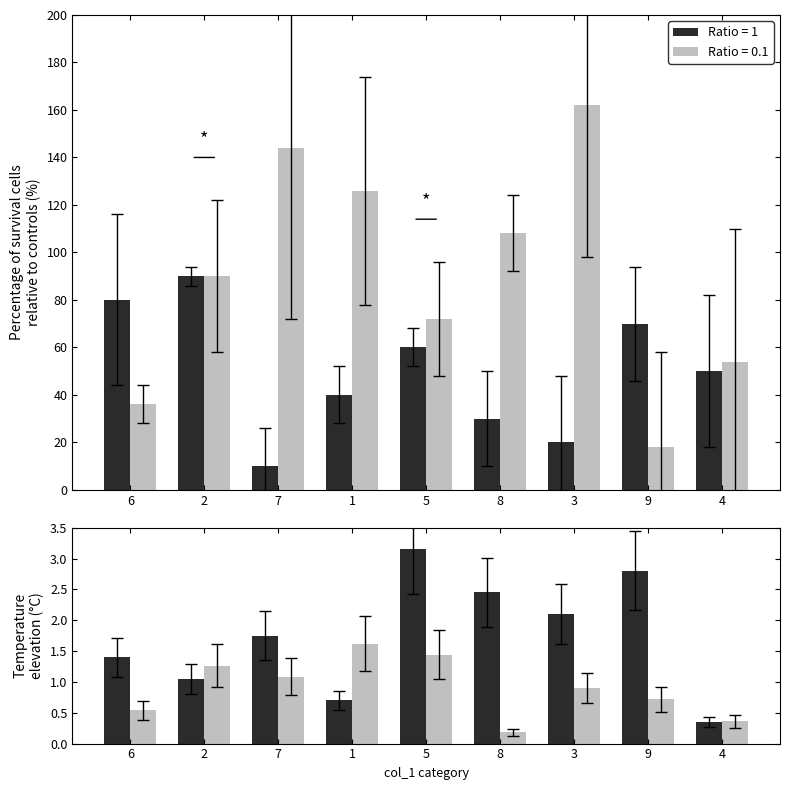

Which series changed the most between 2 and 5?

col_3